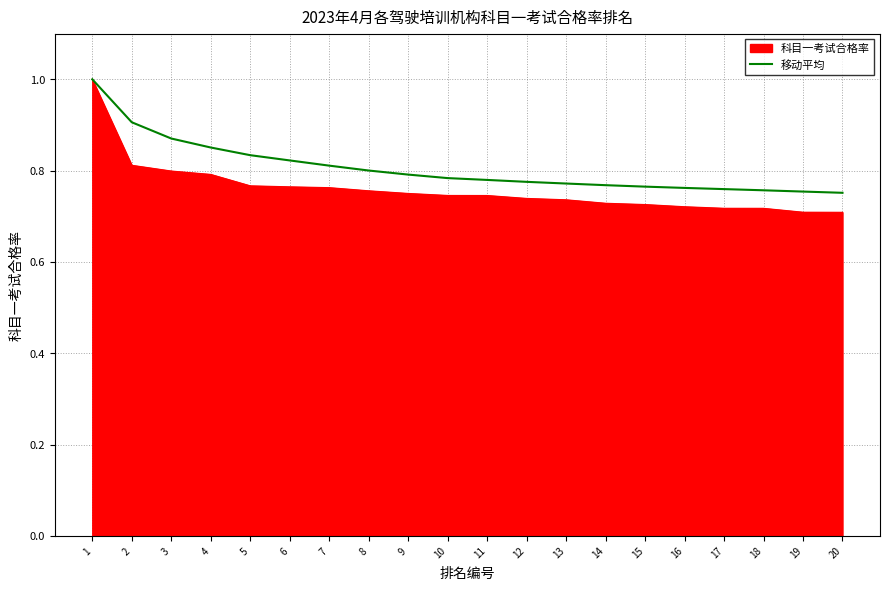

Which series has the largest total across all categories?

移动平均